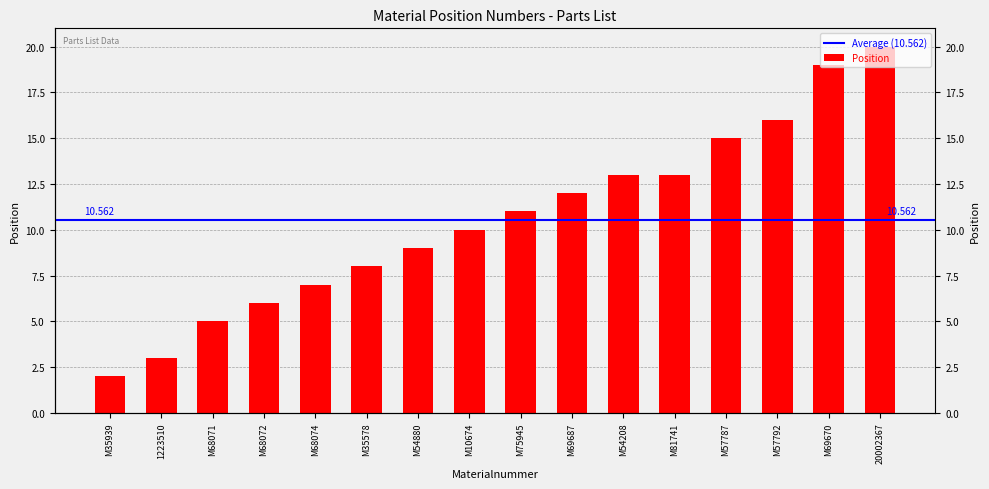

What is the approximate value at 20002367?

20